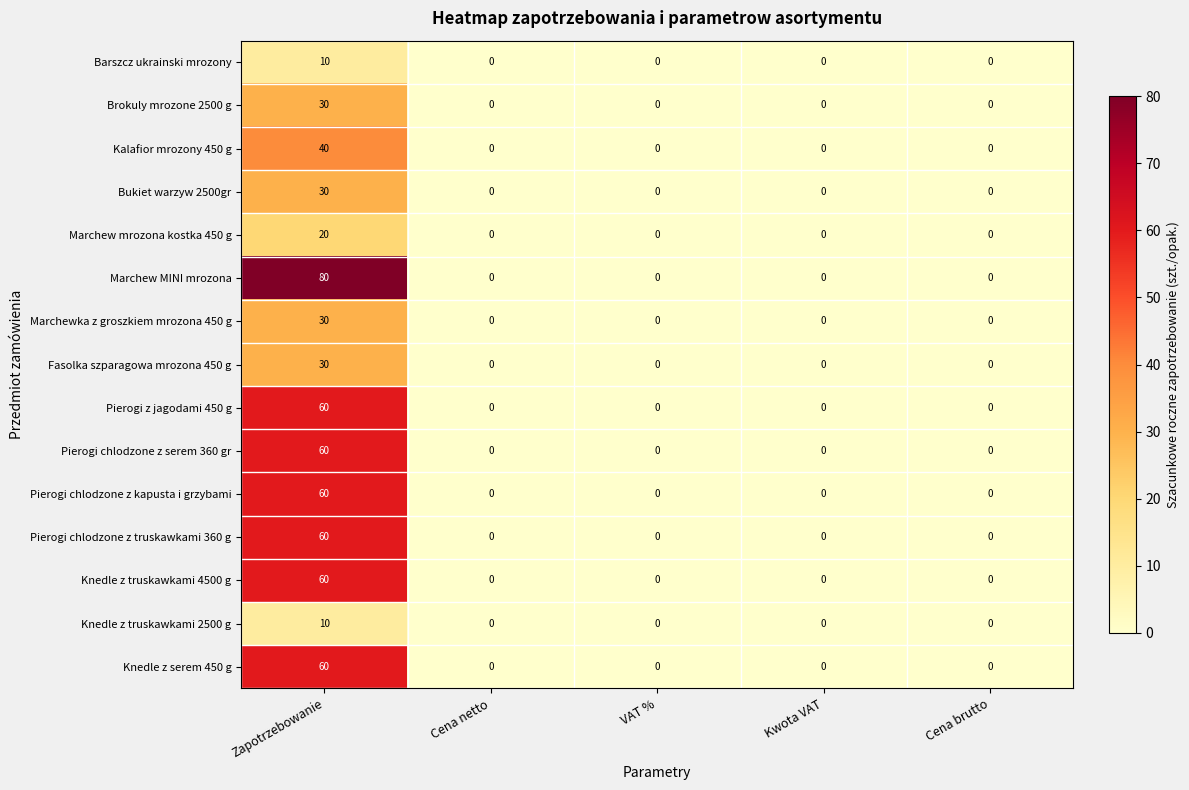

What is the difference between the Pierogi chlodzone z kapusta i grzybami values at Cena netto and Zapotrzebowanie?

60